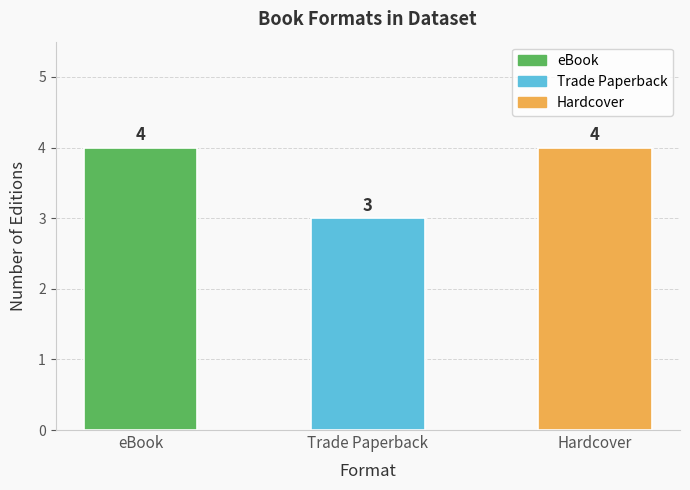

What is the minimum value shown in the chart?

3